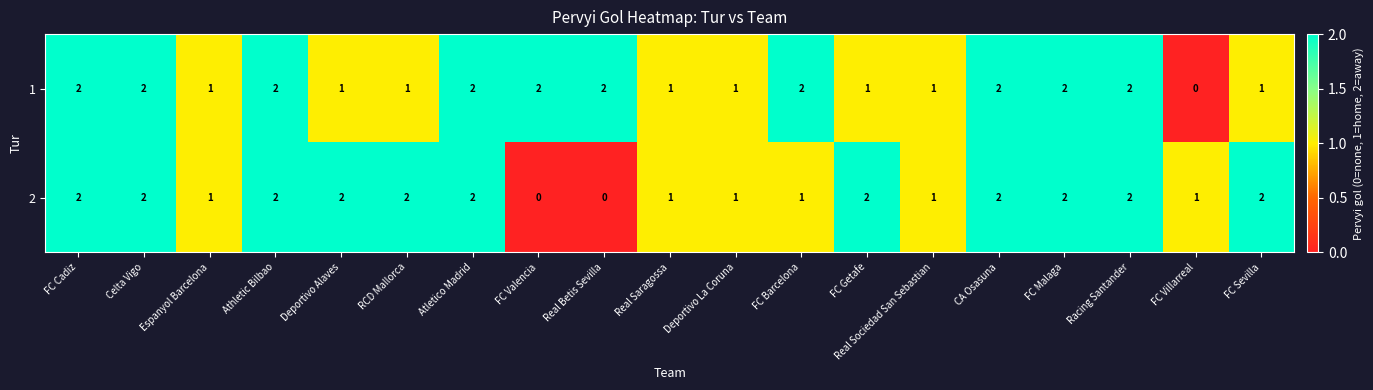

What is the sum of the 2 values at Deportivo Alaves and FC Villarreal?

3